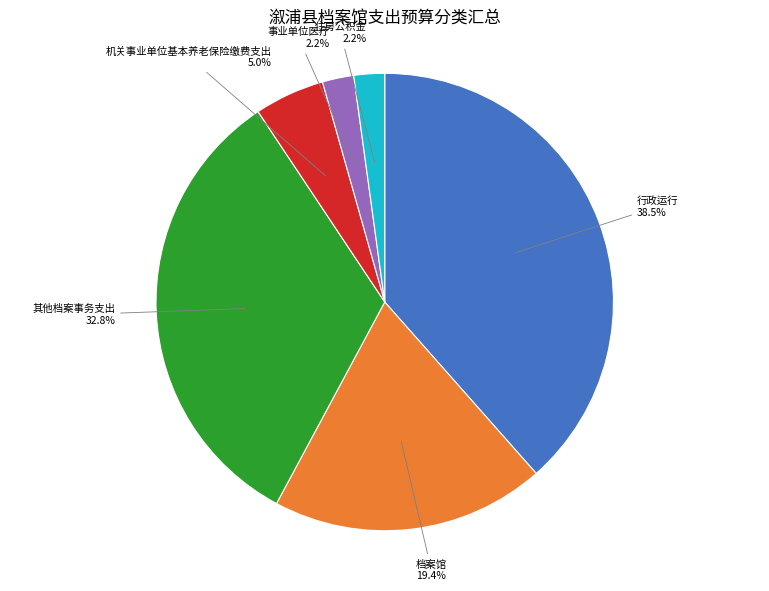

Is there a majority slice in this chart?

No